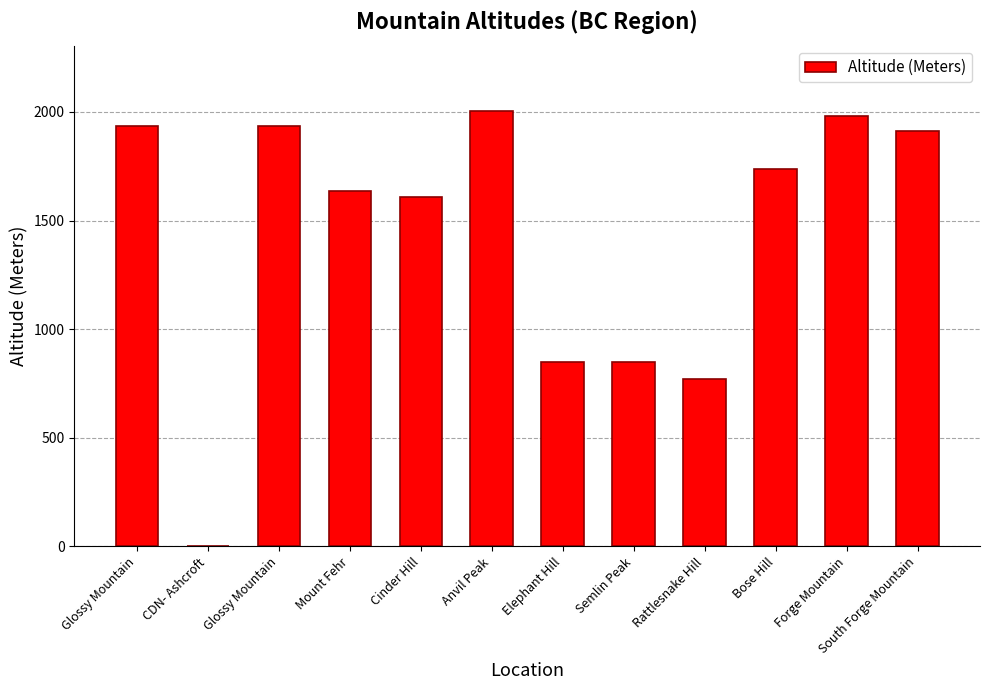

Rank the categories by value from highest to lowest.

Anvil Peak, Forge Mountain, Glossy Mountain, Glossy Mountain, South Forge Mountain, Bose Hill, Mount Fehr, Cinder Hill, Elephant Hill, Semlin Peak, Rattlesnake Hill, CDN- Ashcroft